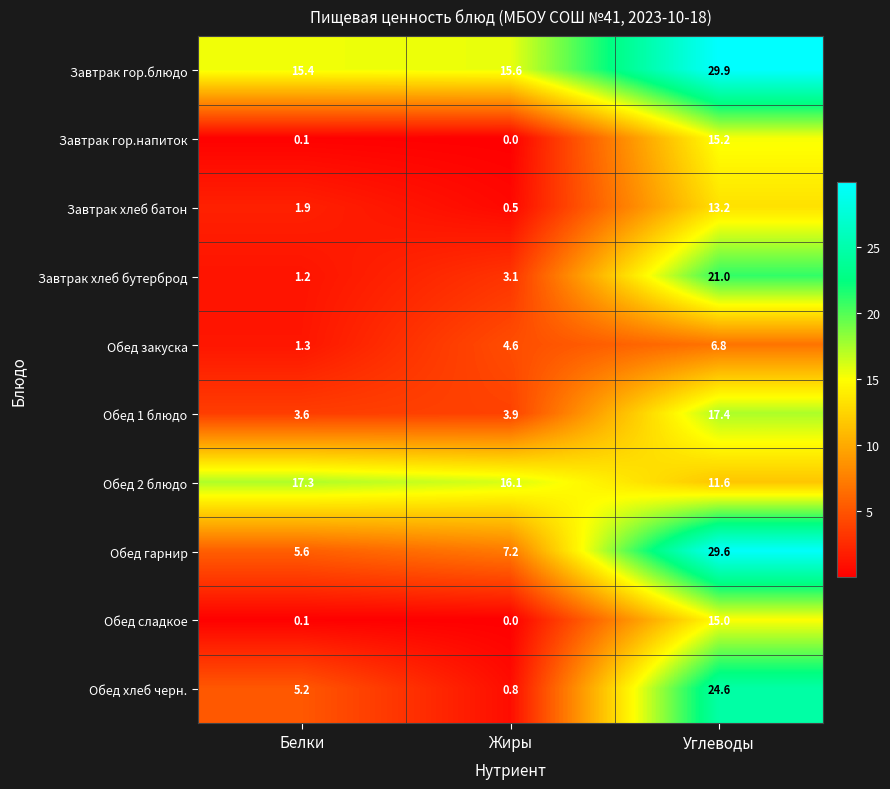

At how many categories does at least one series exceed 12?

3